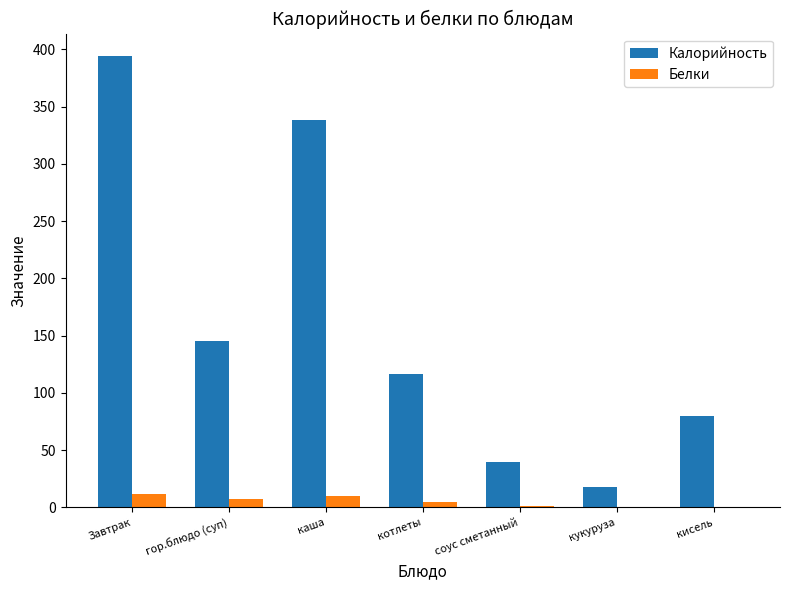

Is it true that Калорийность equals 69.5 at соус сметанный?

False